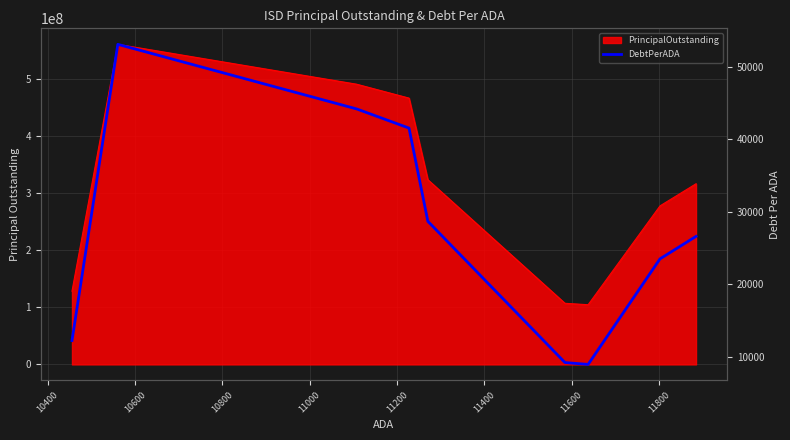

How many data points are less than 26621?

4